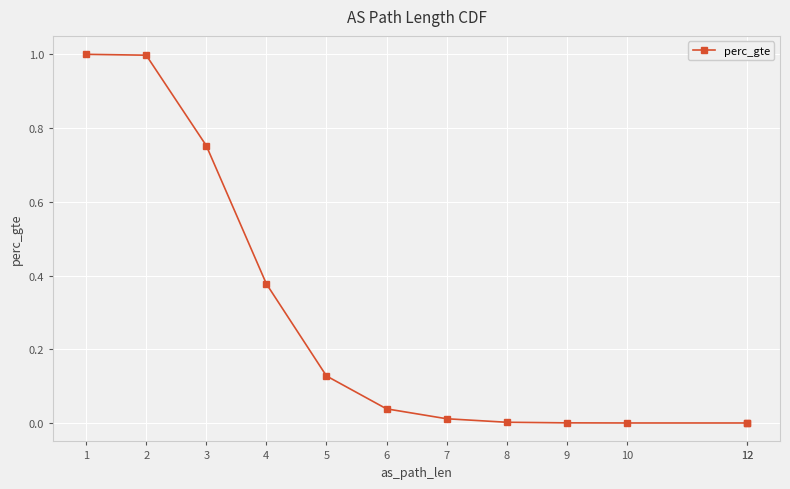

List the labels in order of value, largest first.

1, 2, 3, 4, 5, 6, 7, 8, 9, 10, 12, 12